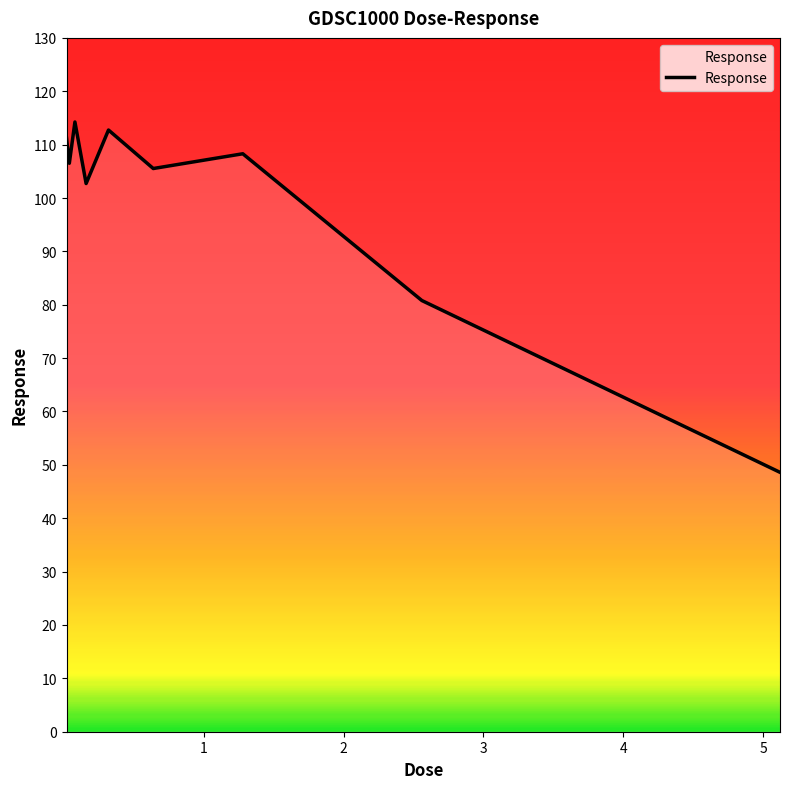

What is the maximum value shown in the chart?

114.2